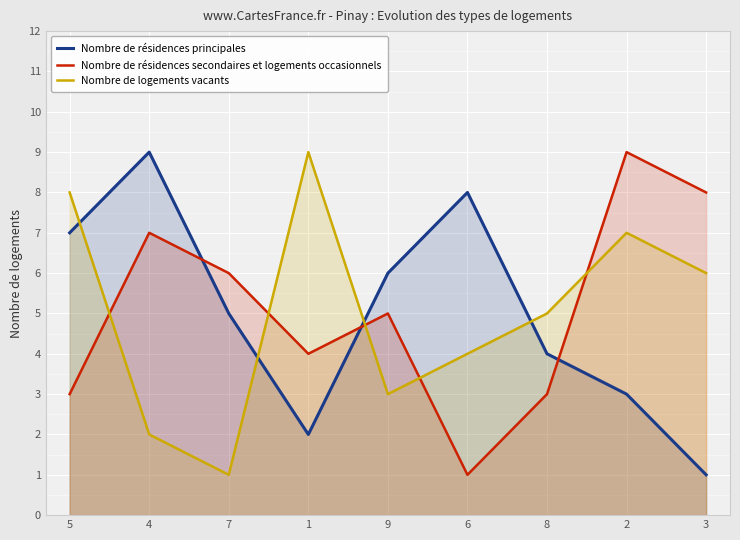

What is the difference between the Nombre de logements vacants values at 6 and 2?

3